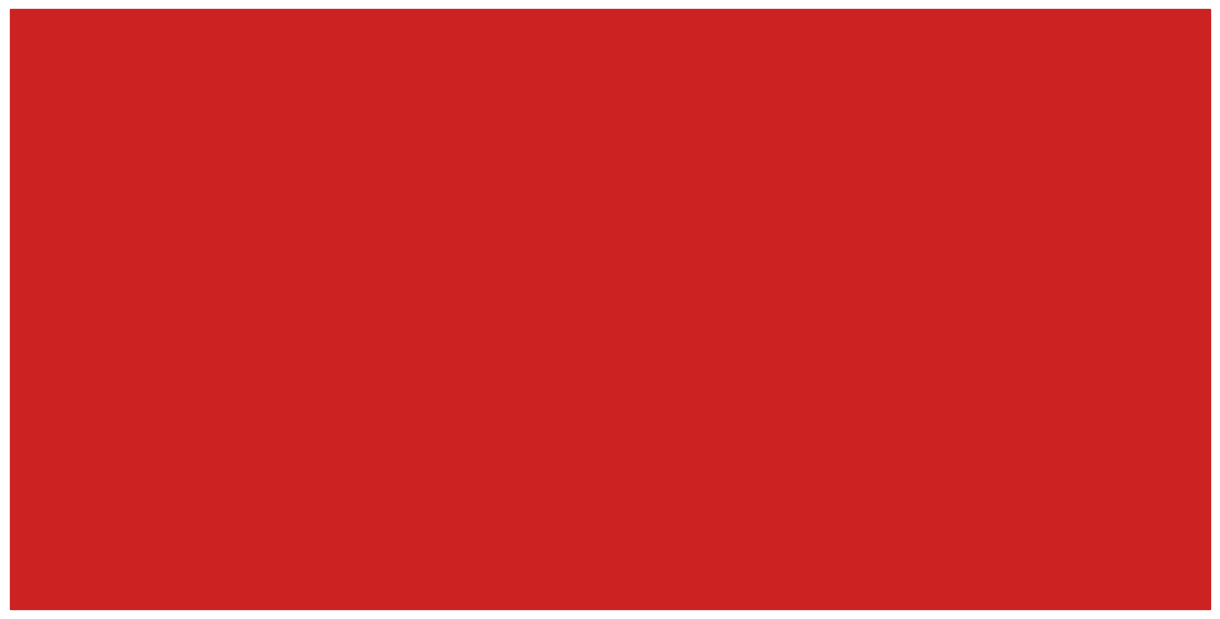

Are the bars horizontal?

No